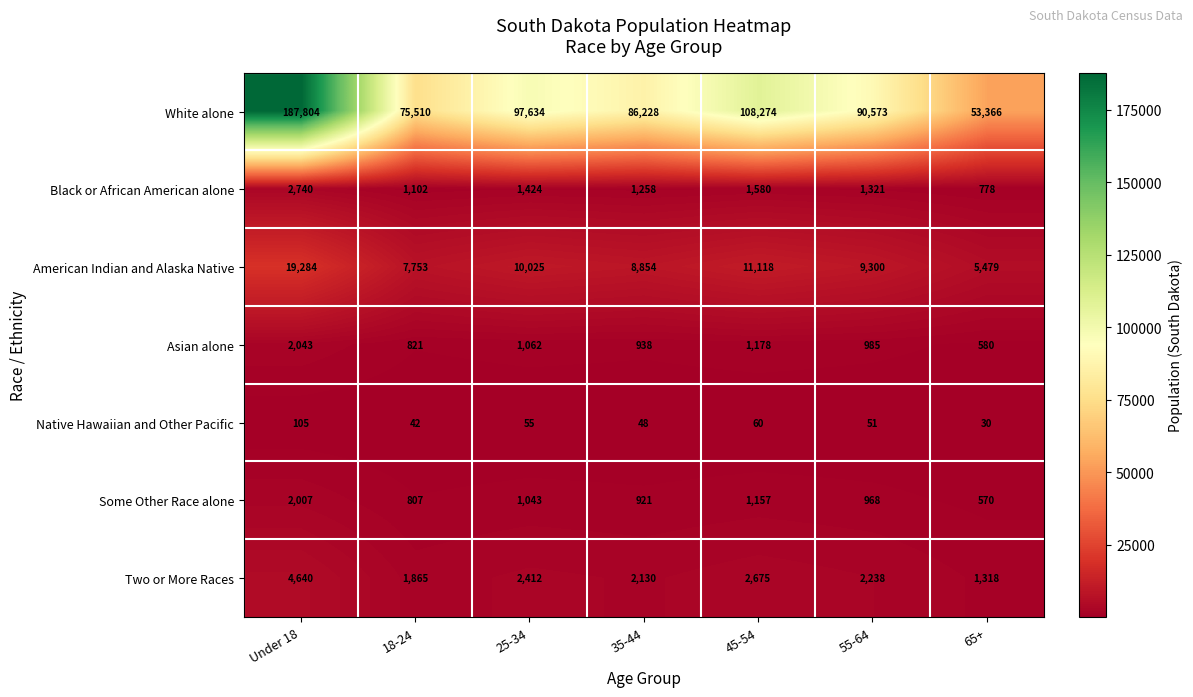

Read the Black or African American alone value at 35-44, to the nearest 50.

1250